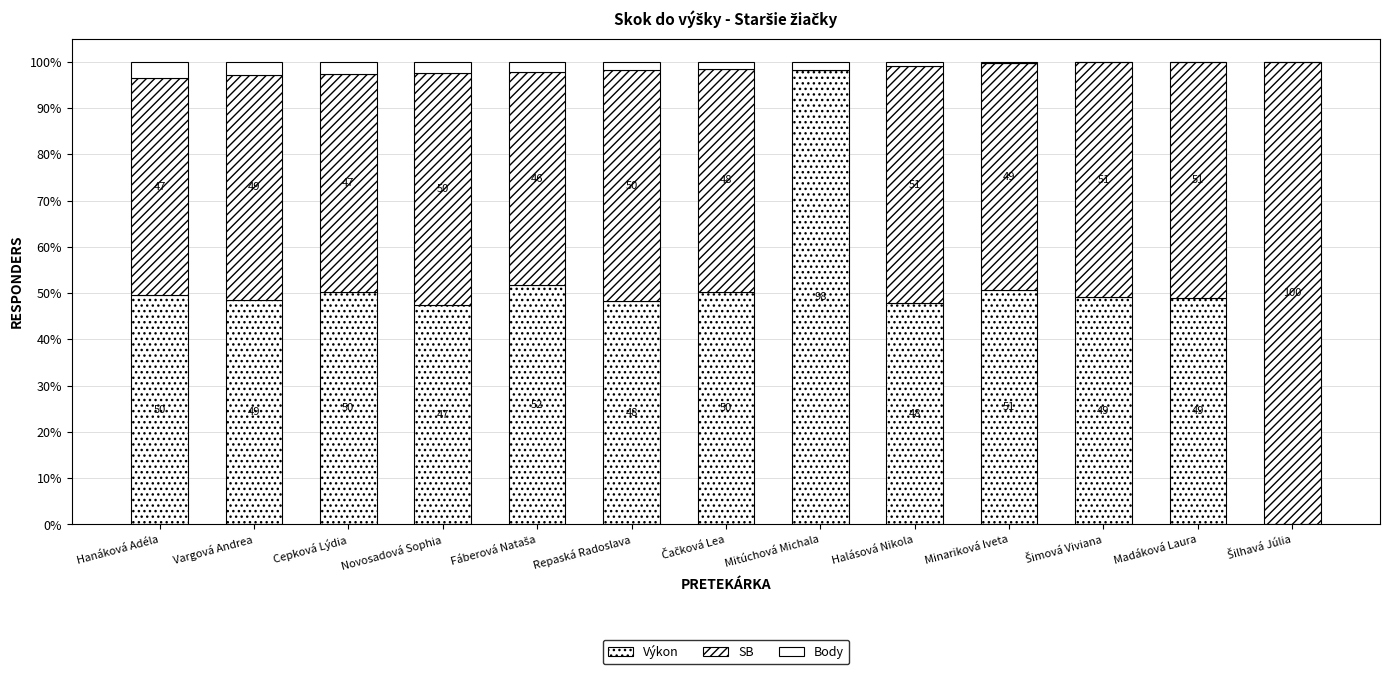

How many values in Výkon are above zero?

12